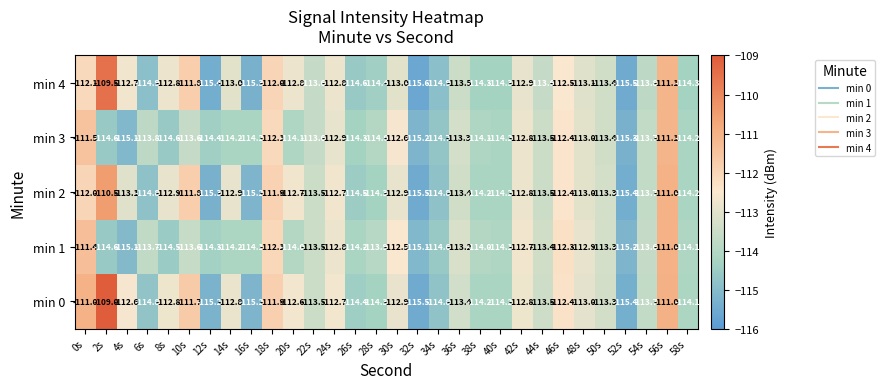

At which category is the sum across all series the highest?

56s